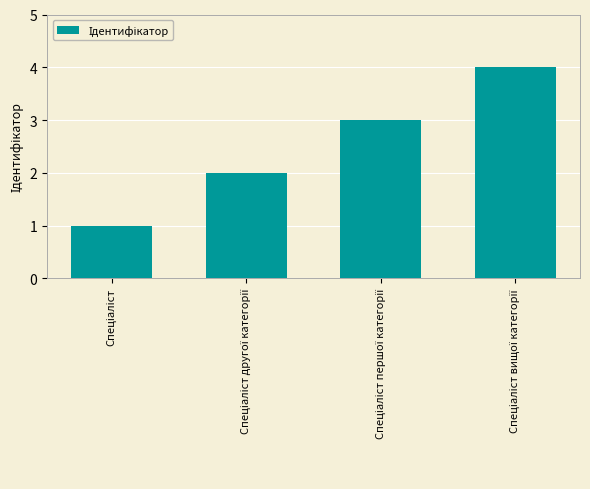

What is the difference between the maximum and minimum values?

3